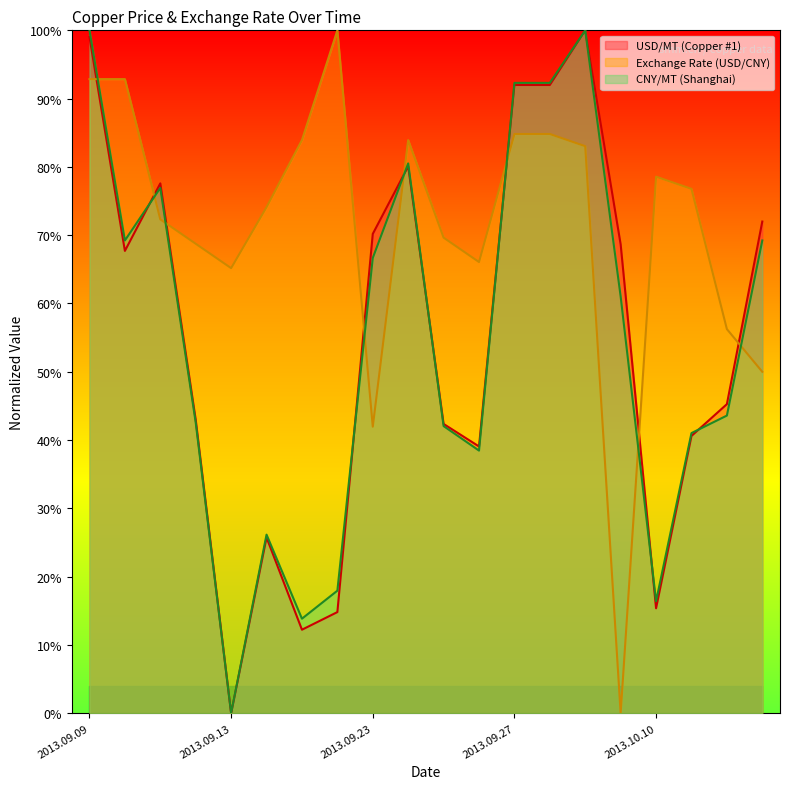

What is the maximum value shown in the chart?

100.0